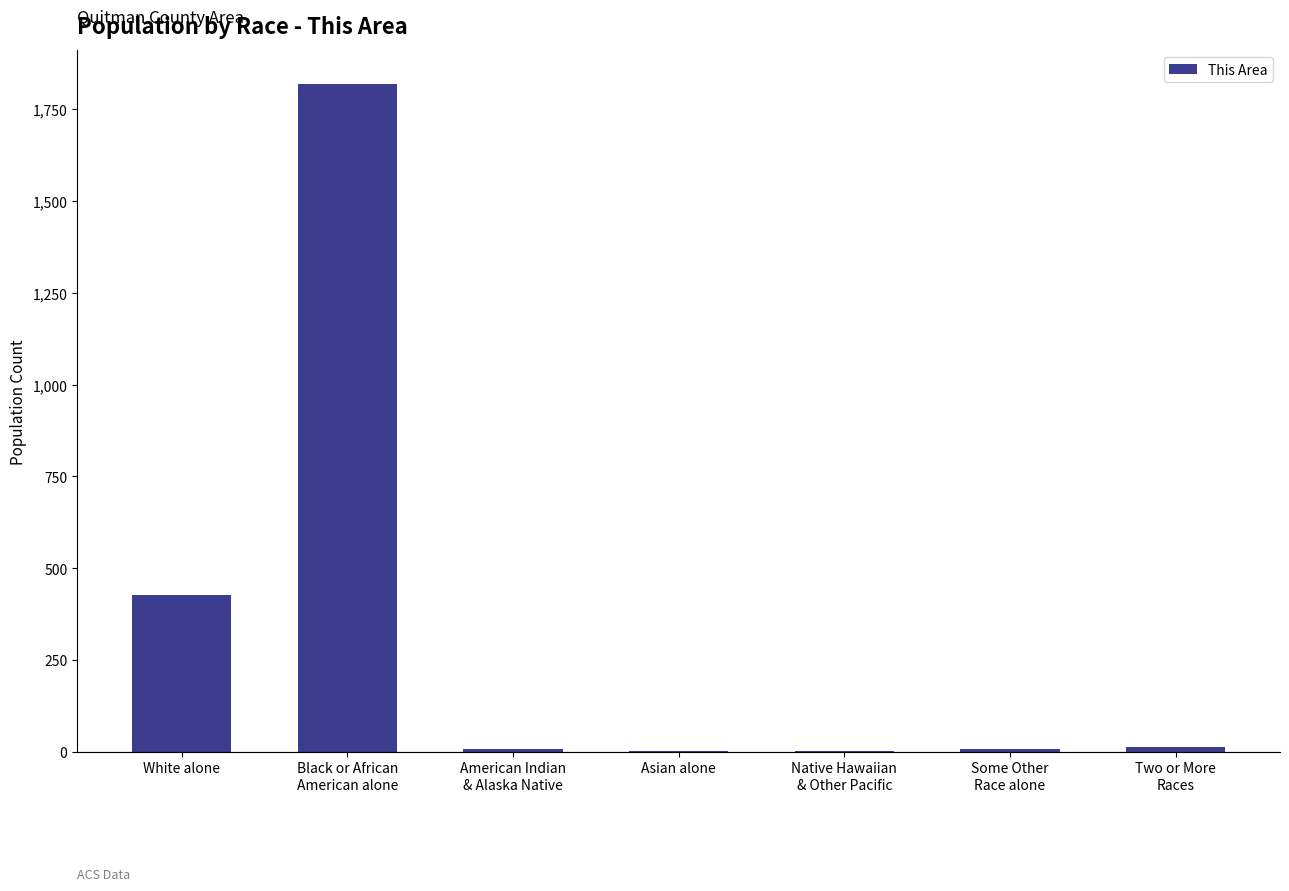

What is the average value?

325